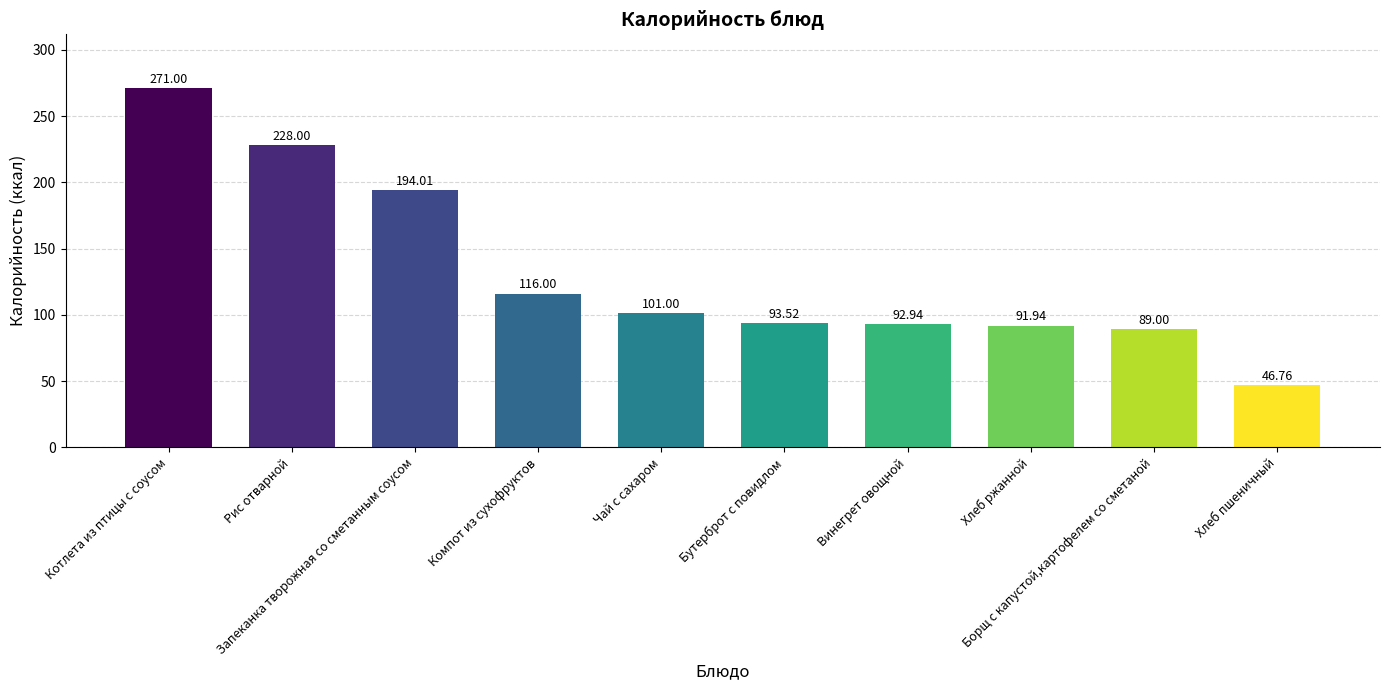

True or false: the data shows 46.8 at Хлеб пшеничный.

True